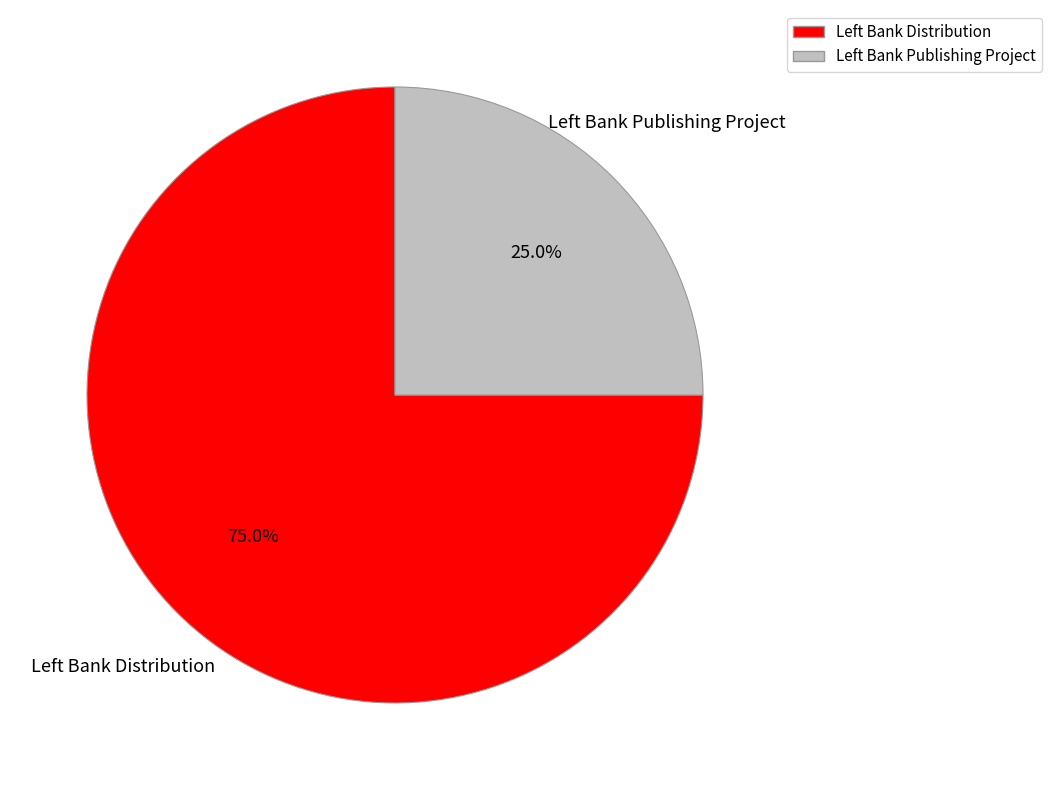

Is there any slice that represents more than half of the pie?

Yes